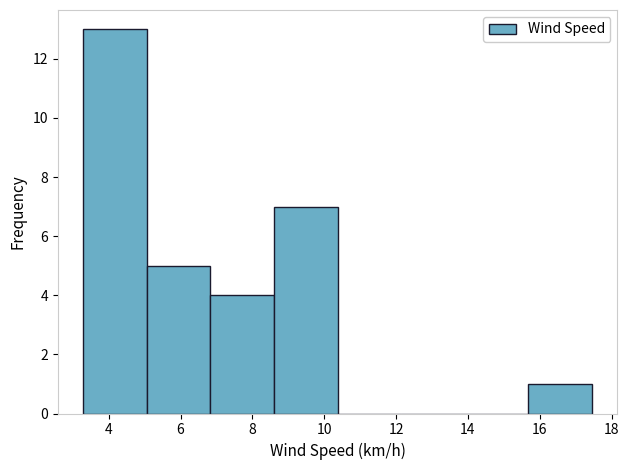

Reading left to right, transcribe this chart: for each bar, give the range it covers on the x-axis and its height. Neither the bar edges nor the heights are printed on the chart, so give them approximately, as read against the axes.

3.2 to 5.0: 13
5.0 to 6.8: 5
6.8 to 8.6: 4
8.6 to 10.4: 7
10.4 to 12.2: 0
12.2 to 14.0: 0
14.0 to 15.6: 0
15.6 to 17.4: 1